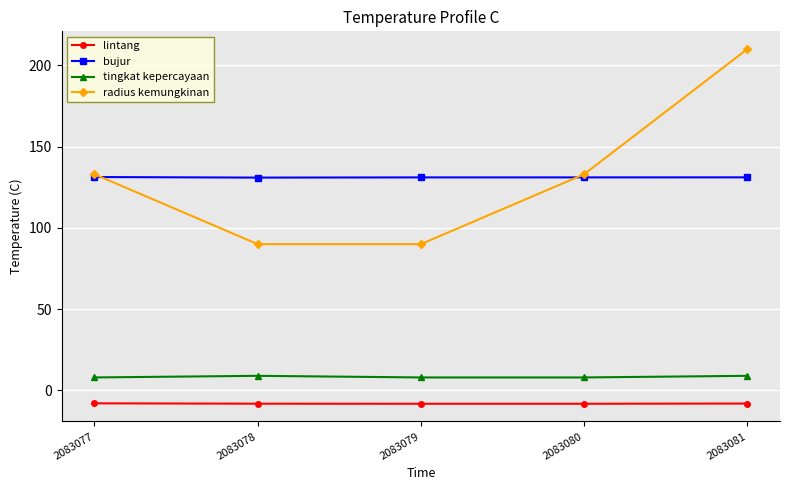

At 2083080, list the series in order from largest to smallest.

radius kemungkinan, bujur, tingkat kepercayaan, lintang